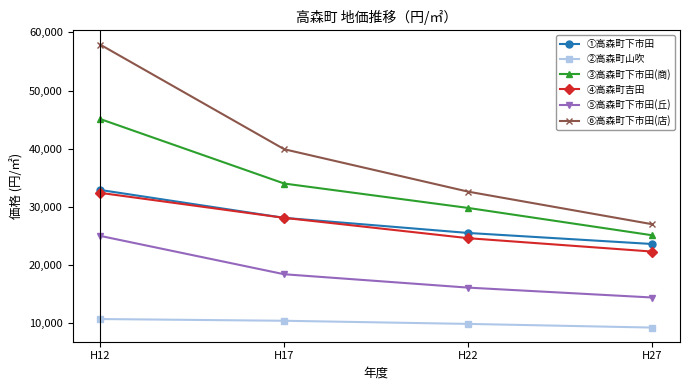

What is the sum of all ②高森町山吹 values?

40190